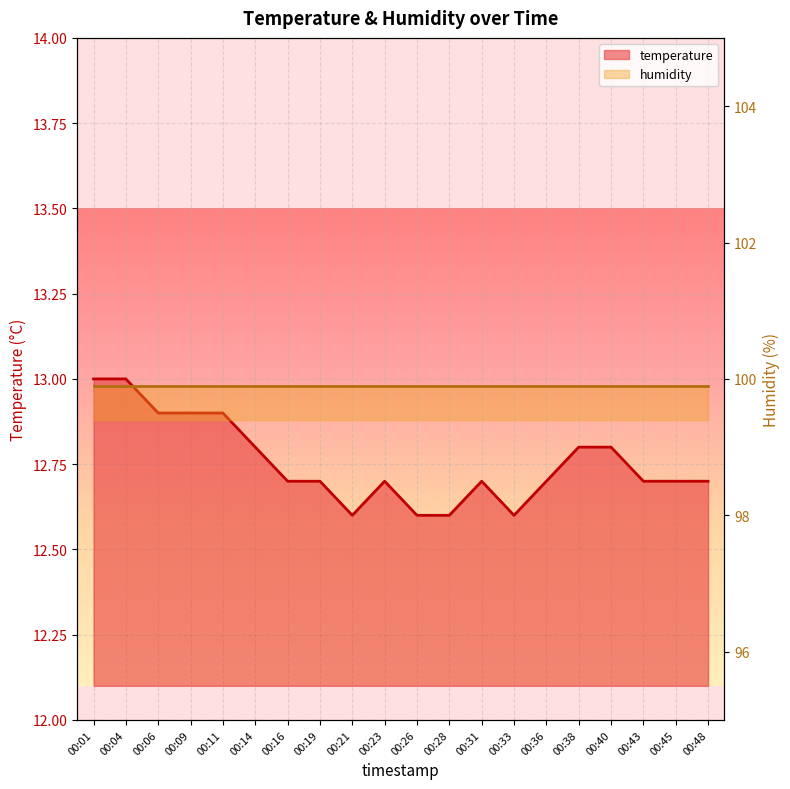

How many values are between 12 and 13?

20